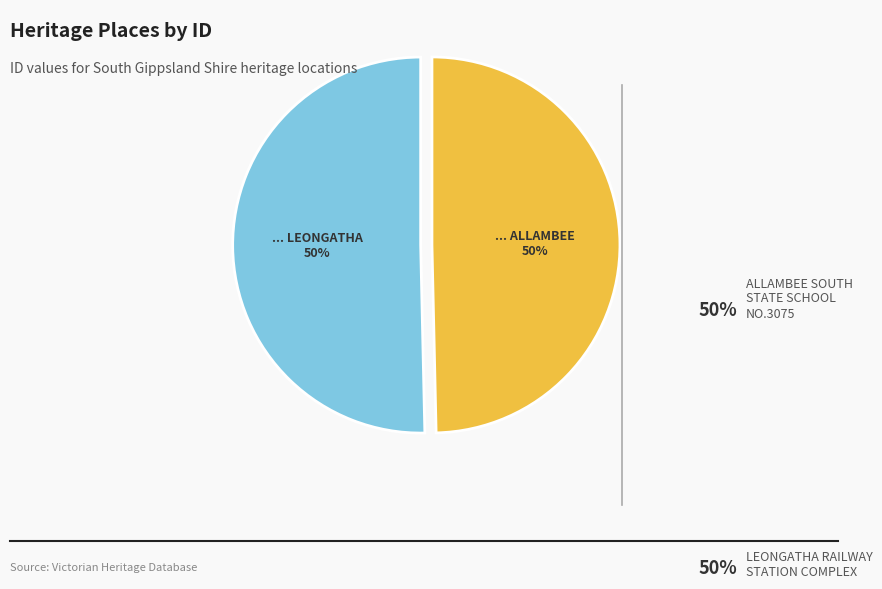

To the nearest percent, what portion does LEONGATHA RAILWAY STATION COMPLEX represent?

50%